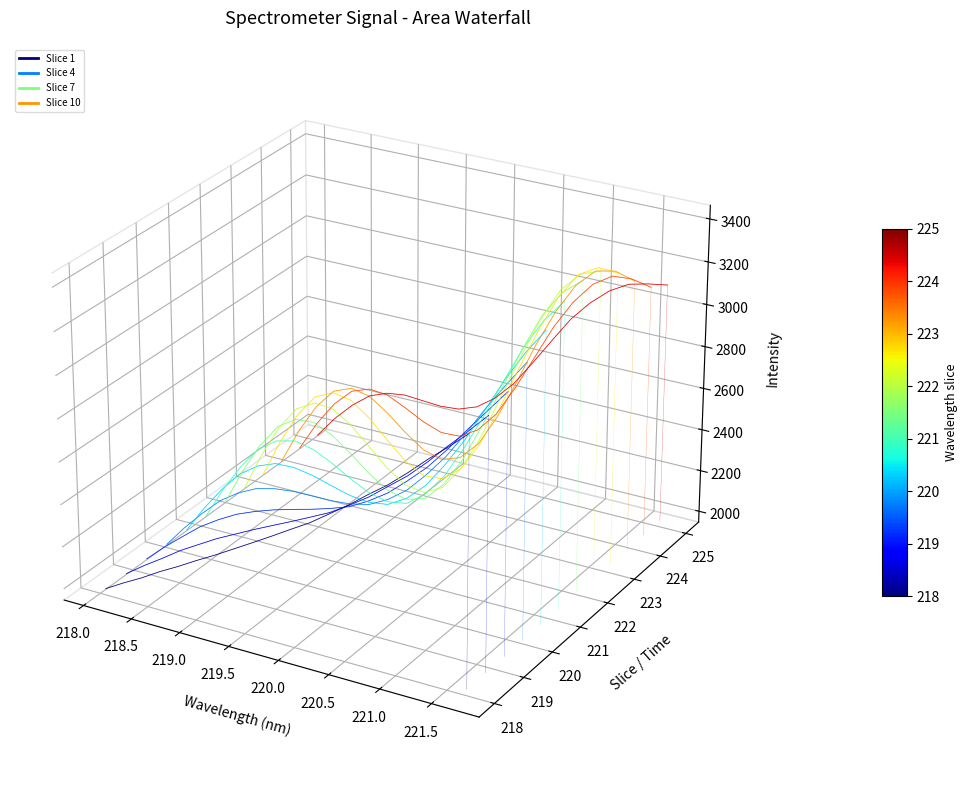

Rank the categories by value from lowest to highest.

218.0596, 218.2508, 218.442, 218.6332, 218.8244, 219.0156, 219.2067, 219.3979, 219.589, 219.7801, 219.9712, 220.1623, 220.3533, 220.5444, 220.7354, 220.9264, 221.1174, 221.3083, 221.4993, 221.6902